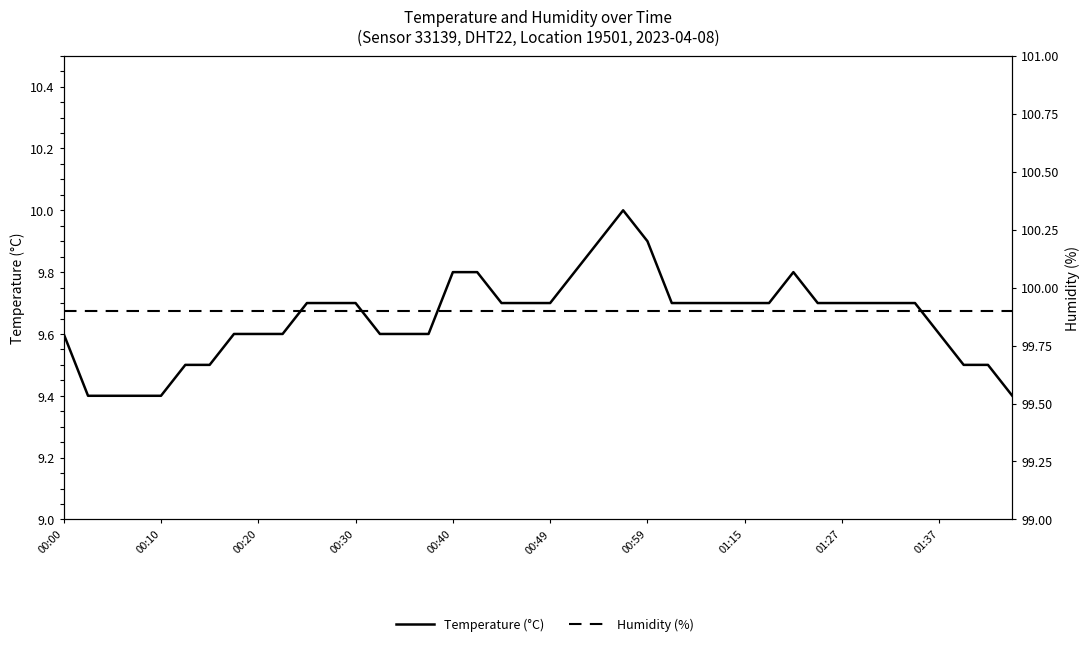

Is it true that Temperature (°C) equals 9.9 at 22?

True